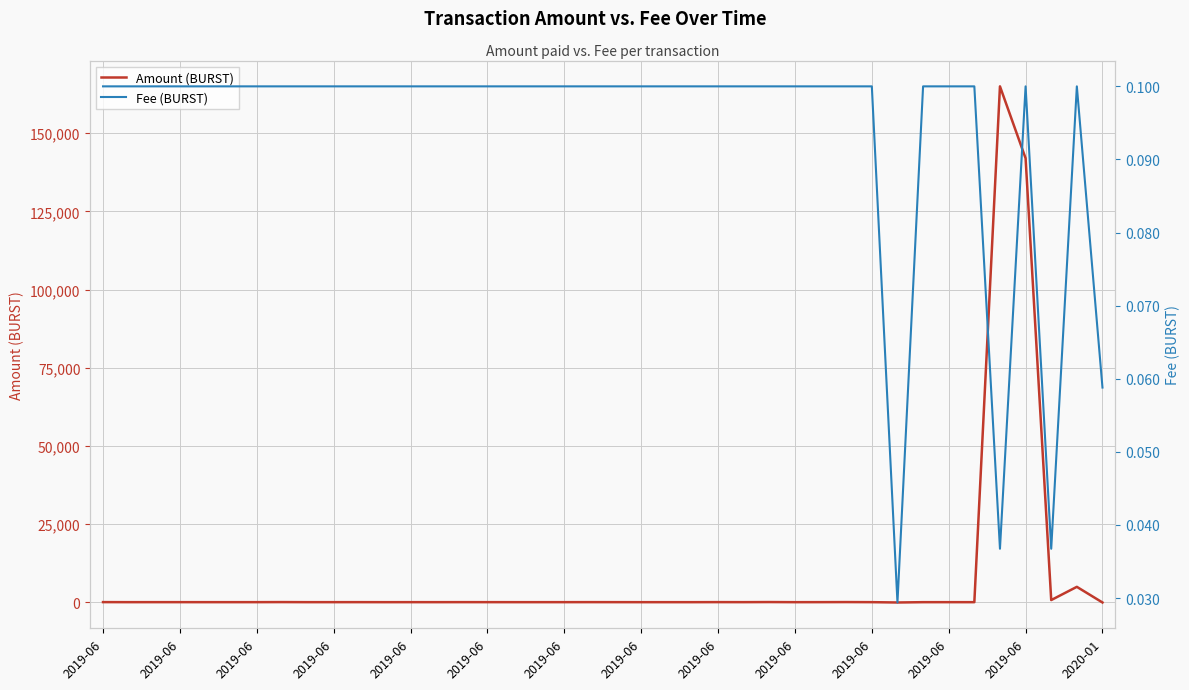

What is the difference between the highest and lowest values at 19?

113.6